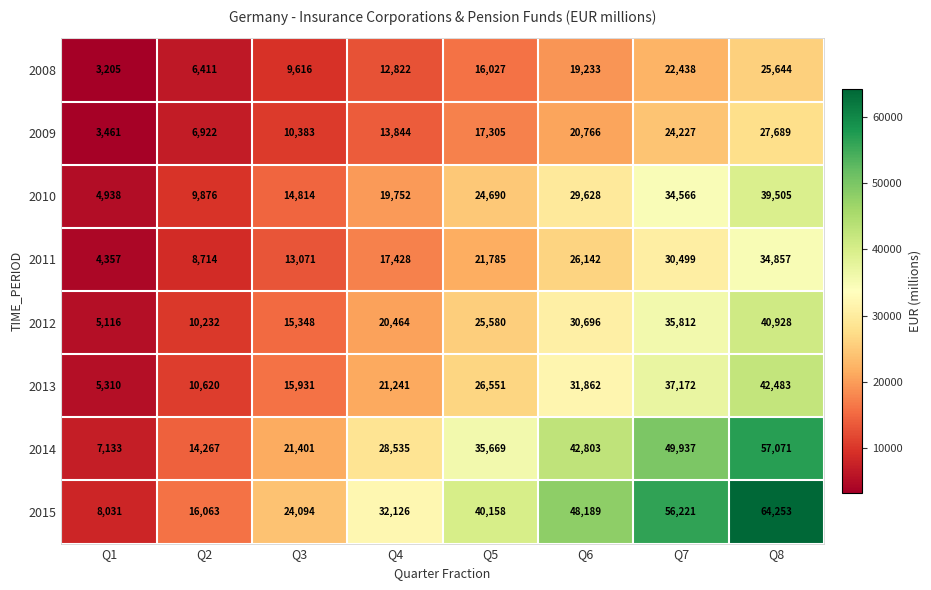

Which series changed the most between Q3 and Q8?

2015